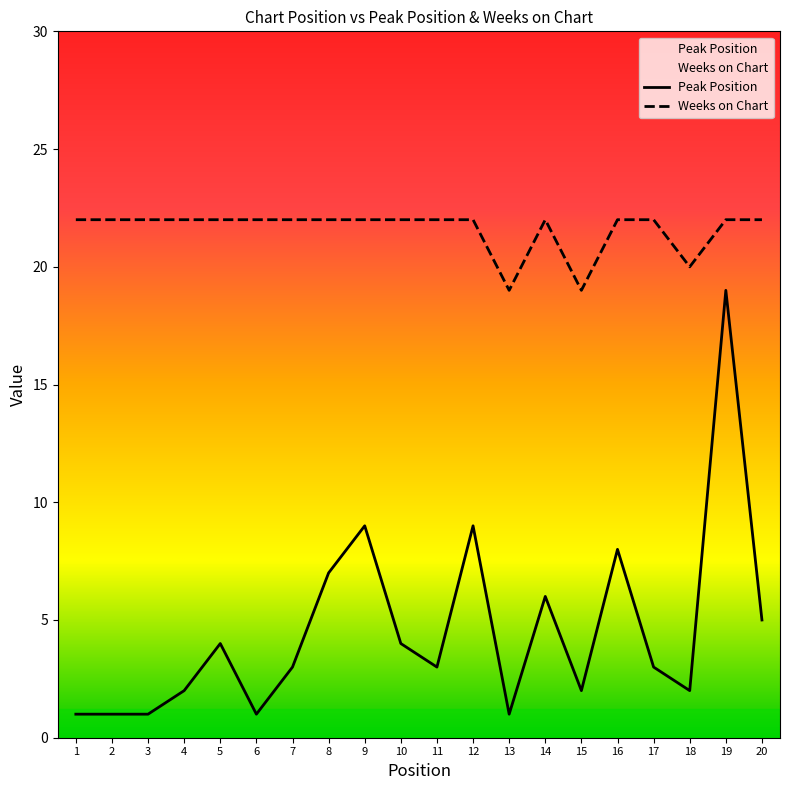

True or false: Weeks on Chart has a value of 38 at 11.

False